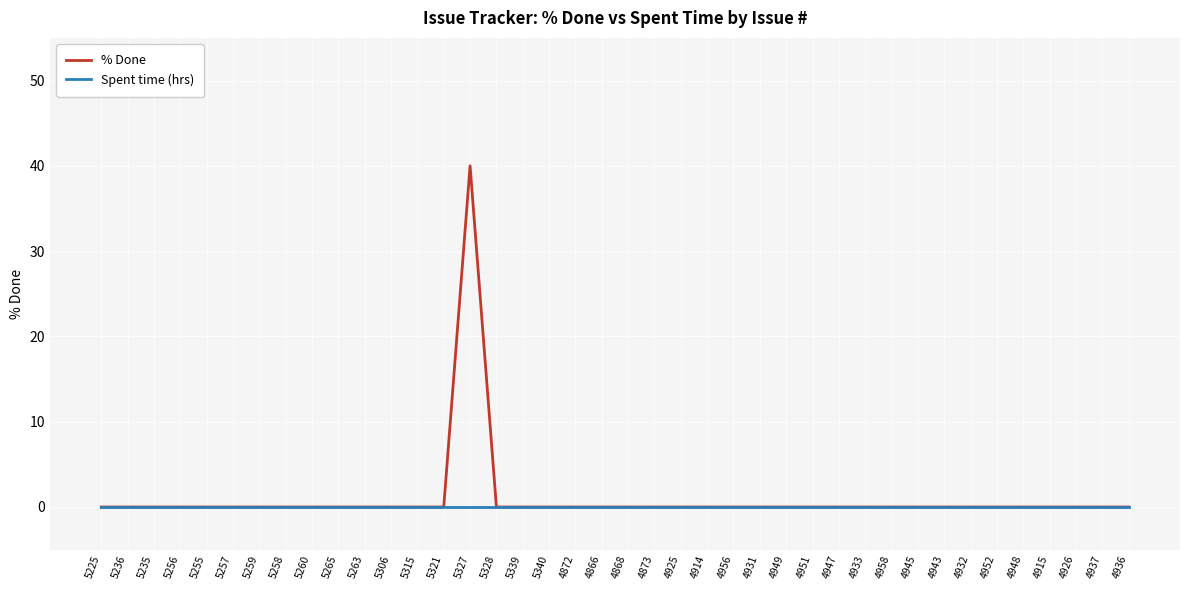

Which series has the widest spread of values?

% Done